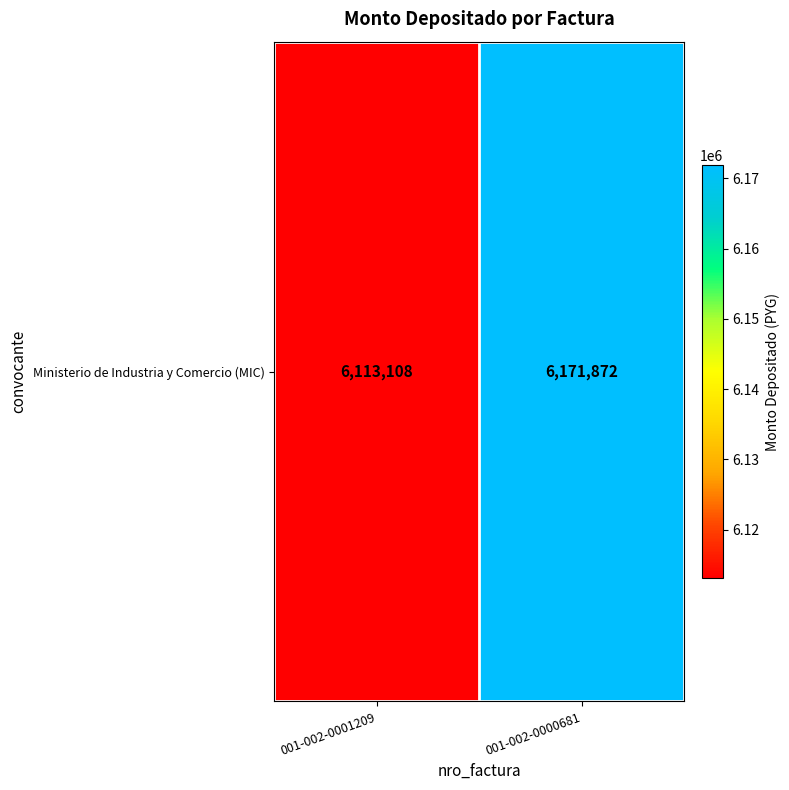

Which label corresponds to the largest value in the chart?

001-002-0000681